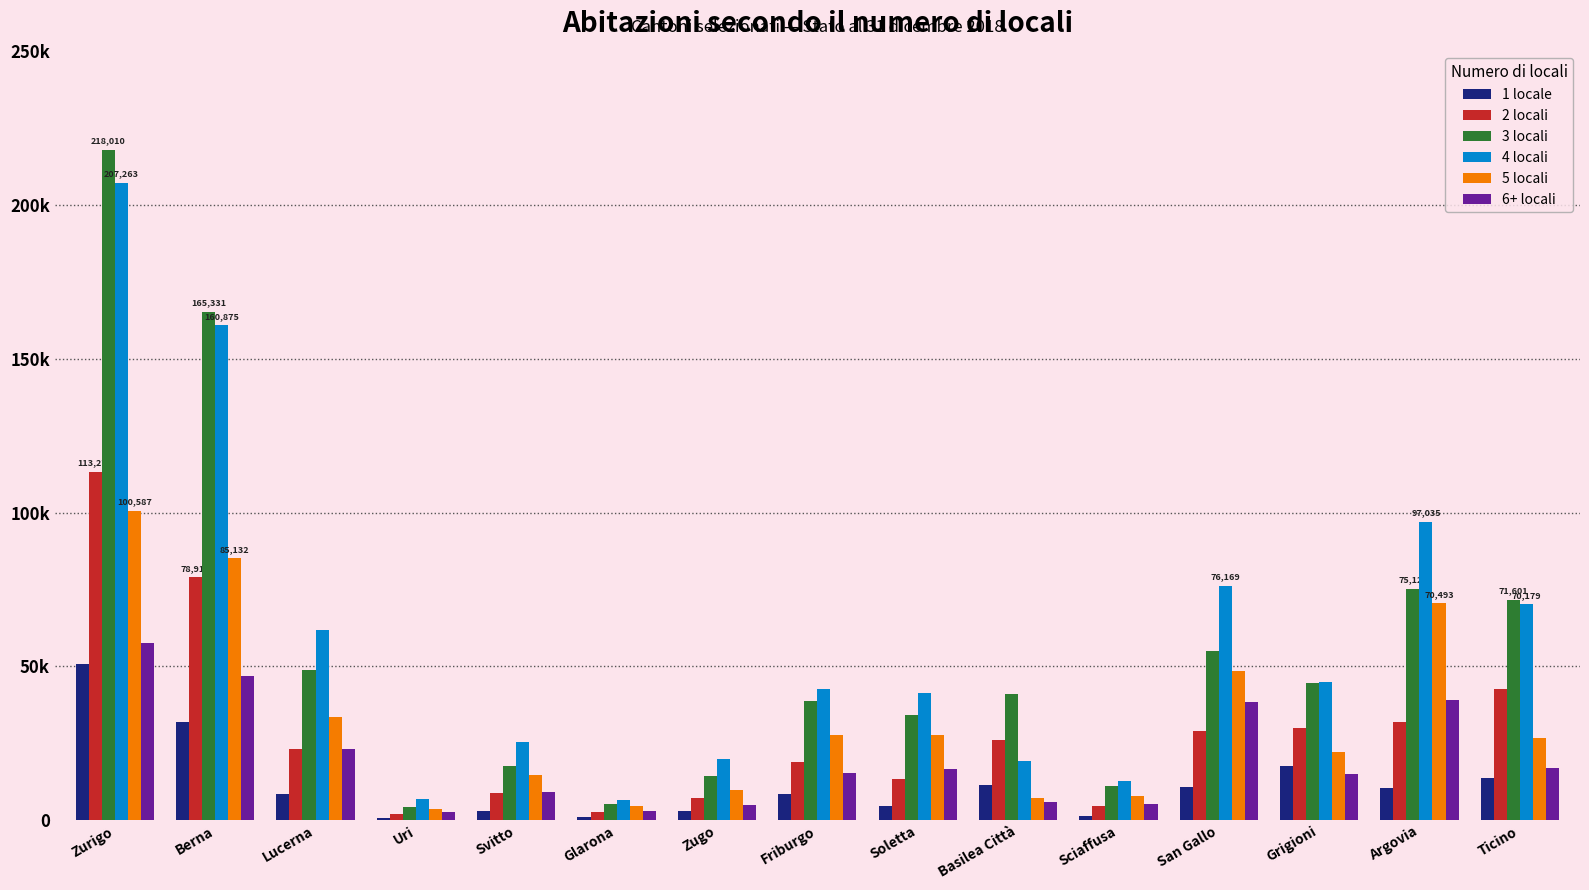

What are all the series names shown in the legend?

1 locale, 2 locali, 3 locali, 4 locali, 5 locali, 6+ locali